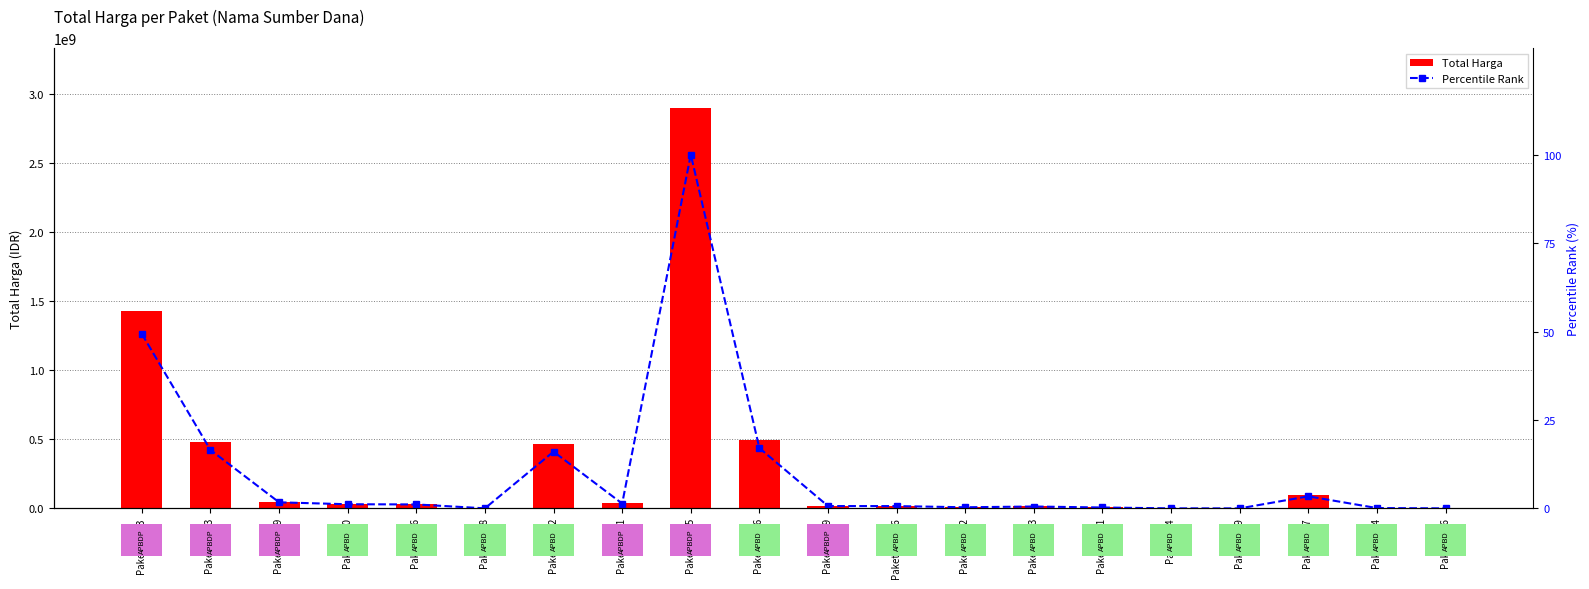

The value of Percentile Rank at Paket 5449 is 0.0. True or false?

False